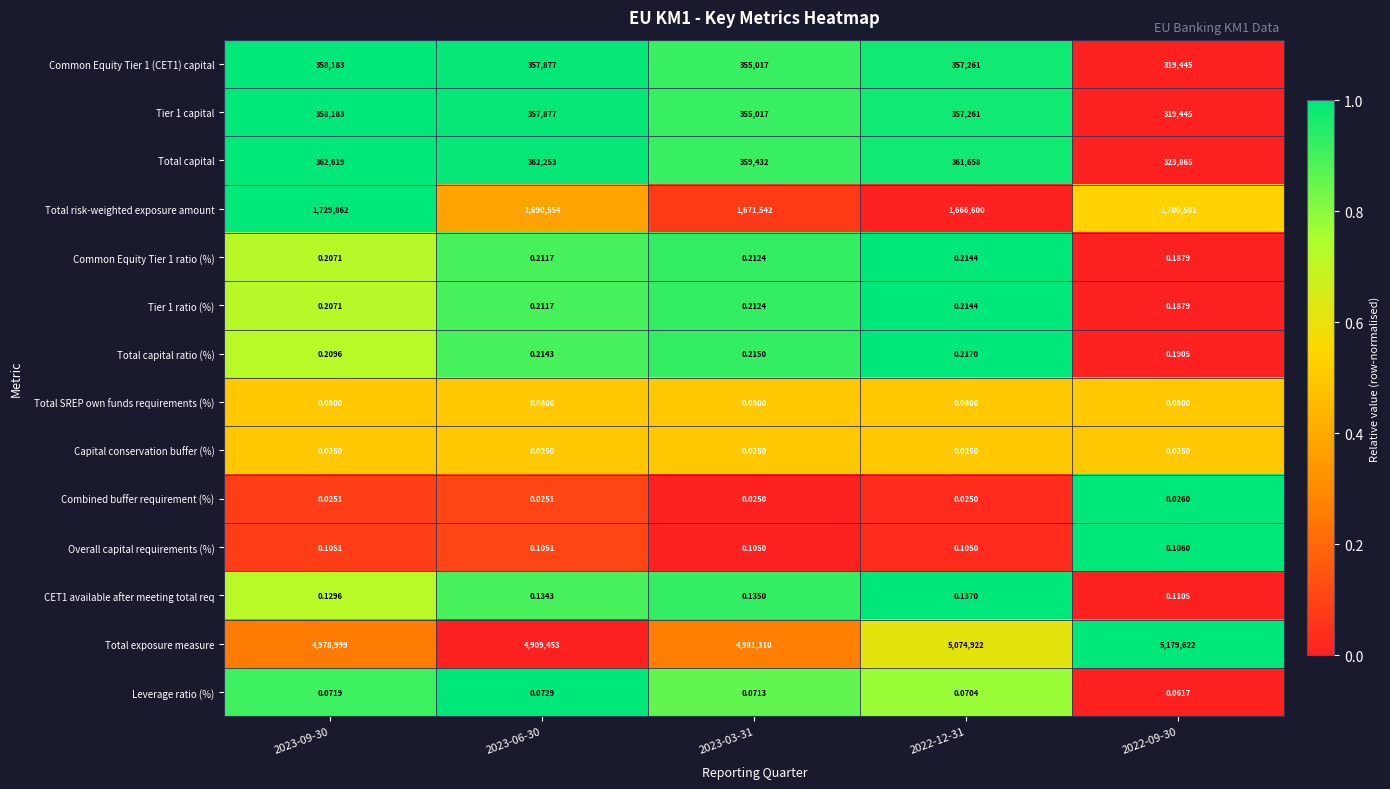

Which series changed the most between 2023-03-31 and 2022-09-30?

Total exposure measure